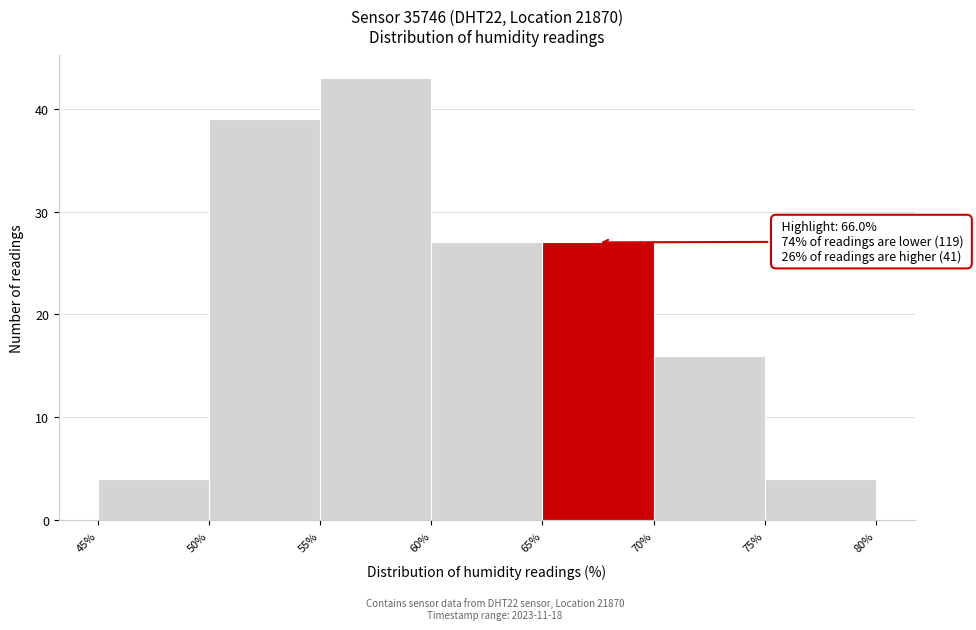

Over which range of the x-axis is the bar tallest?

55% to 60%